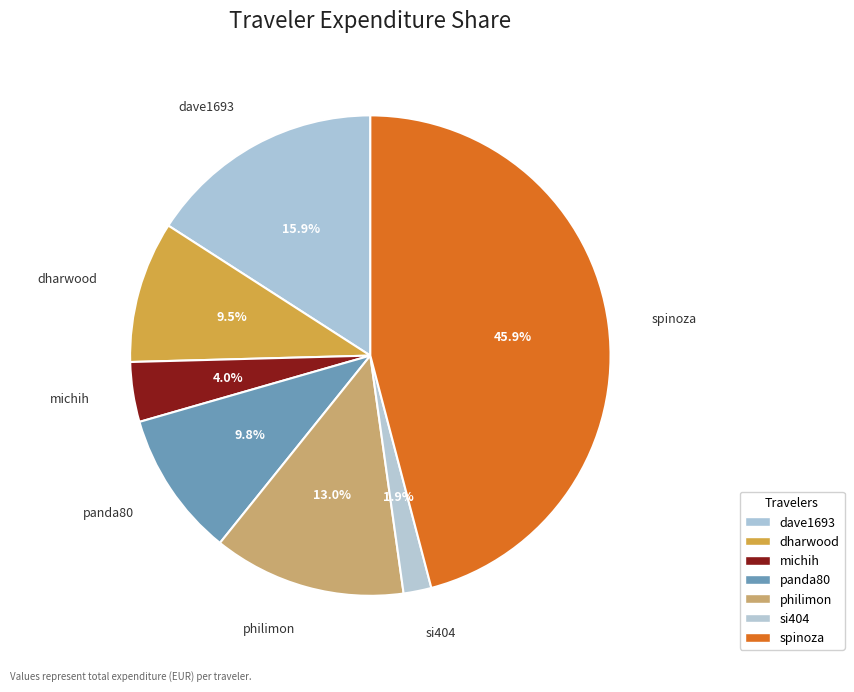

True or false: panda80 accounts for 10% of the total.

True